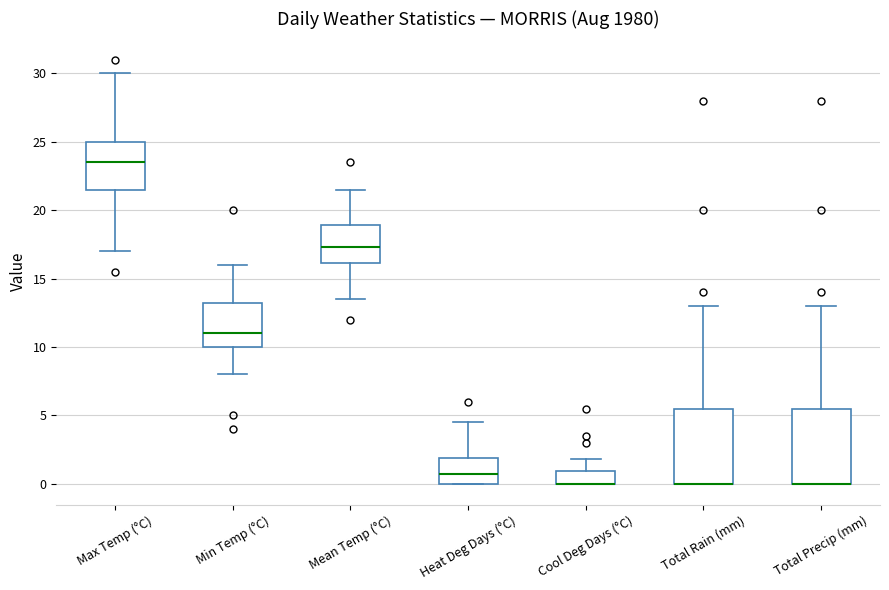

Where does the median line of the box for Heat Deg Days (°C) sit on the y-axis? The values are not printed on the chart, so give them approximately, as read against the axis.

0.5